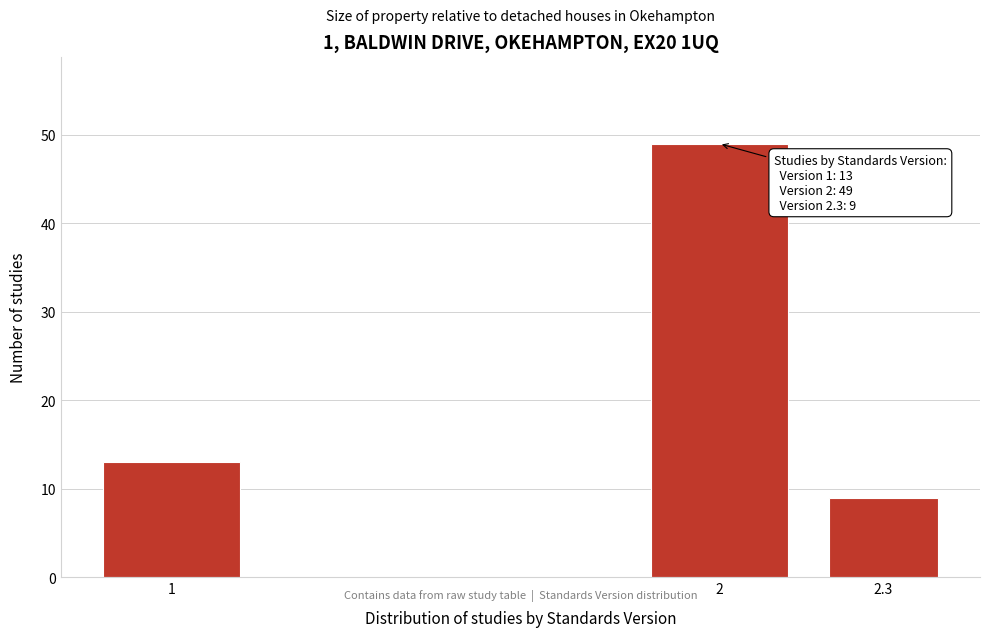

Reading right to left, list all the values displayed in this chart.

2.3=9	2=49	1=13